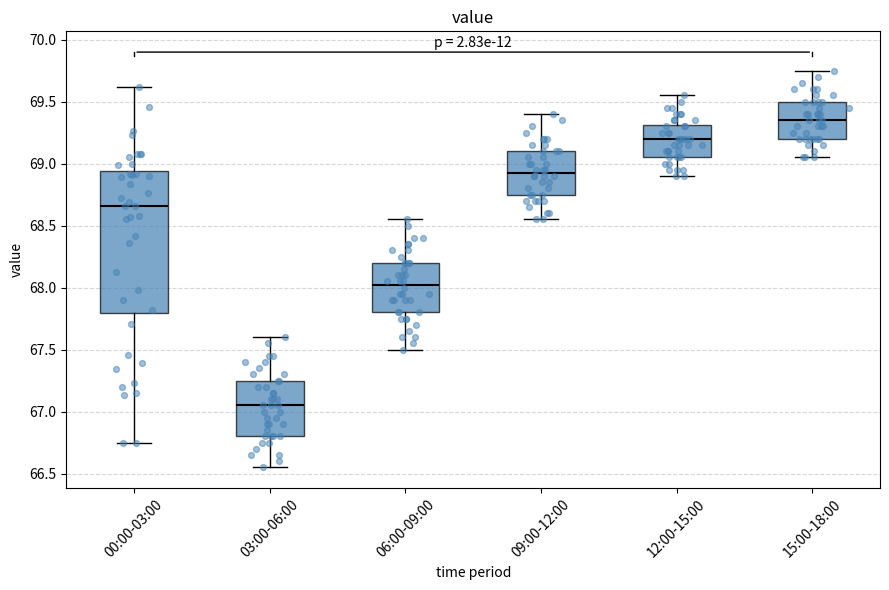

Which box's median line is the lowest?

03:00-06:00